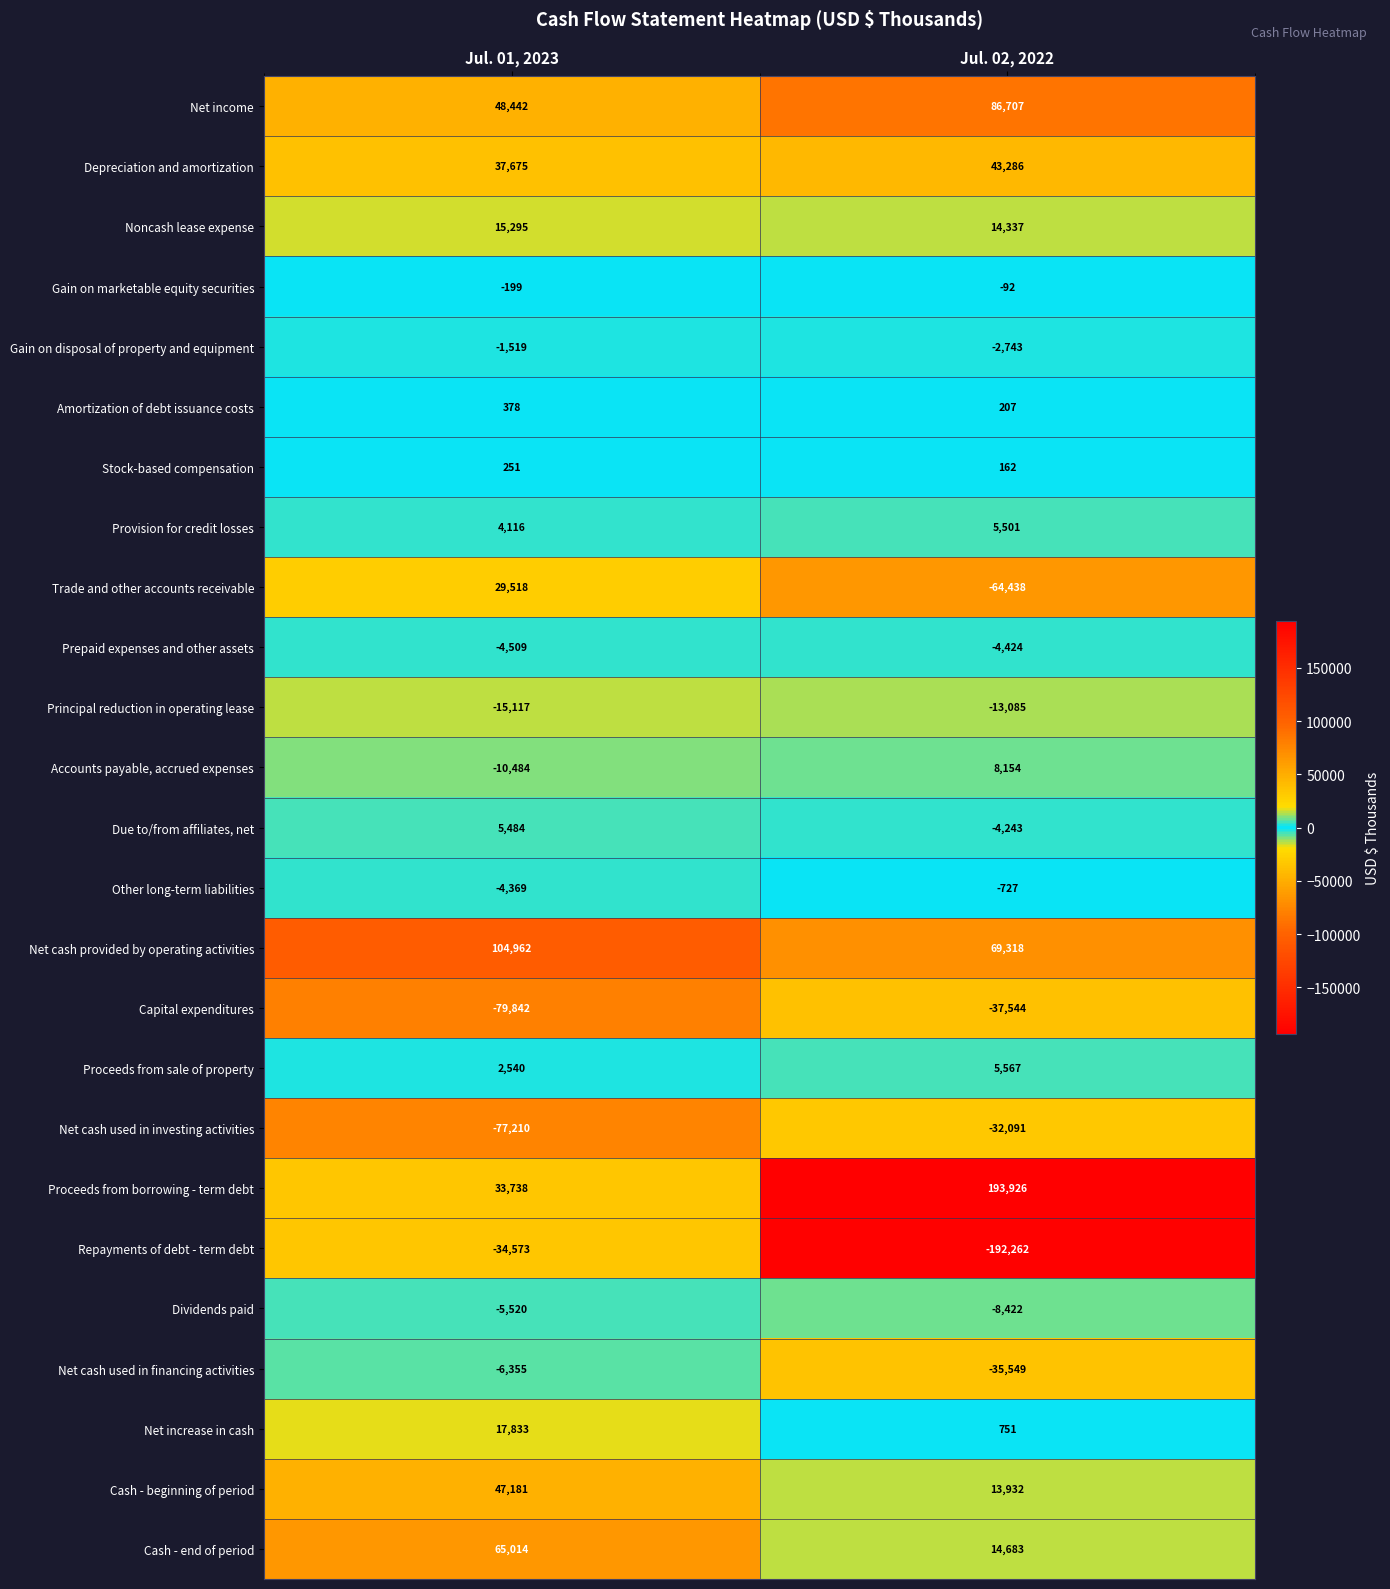

Is the value of Net increase in cash at Jul. 01, 2023 greater than the value of Net cash provided by operating activities at Jul. 01, 2023?

No